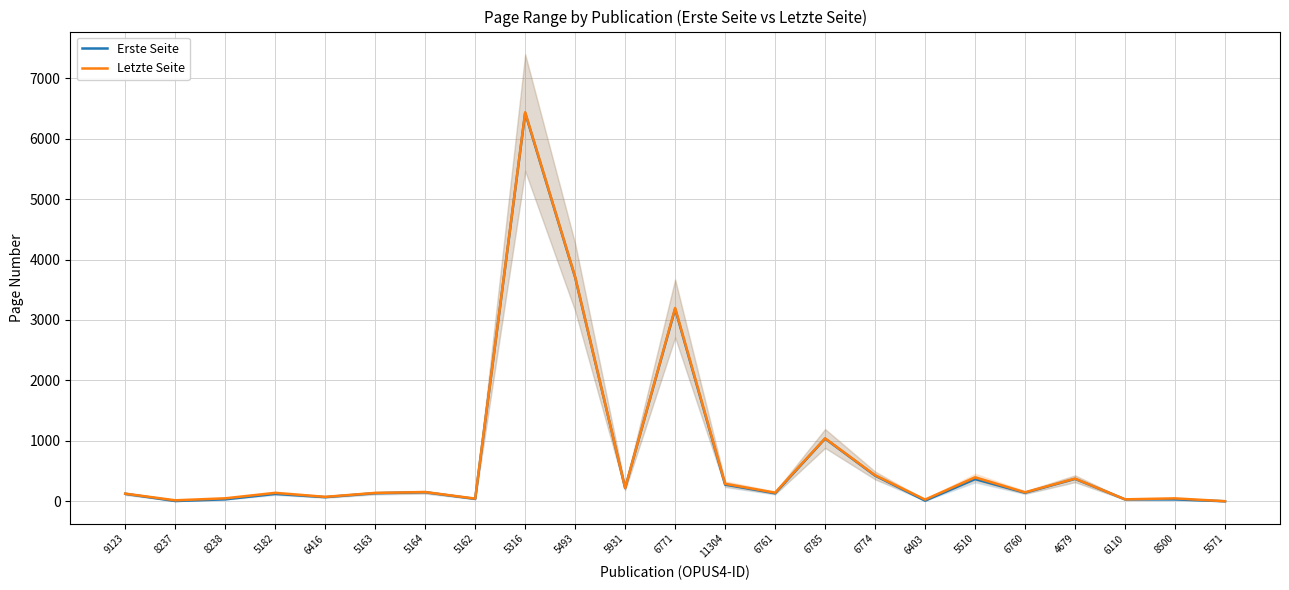

Is this an area chart (filled region under the line)?

No